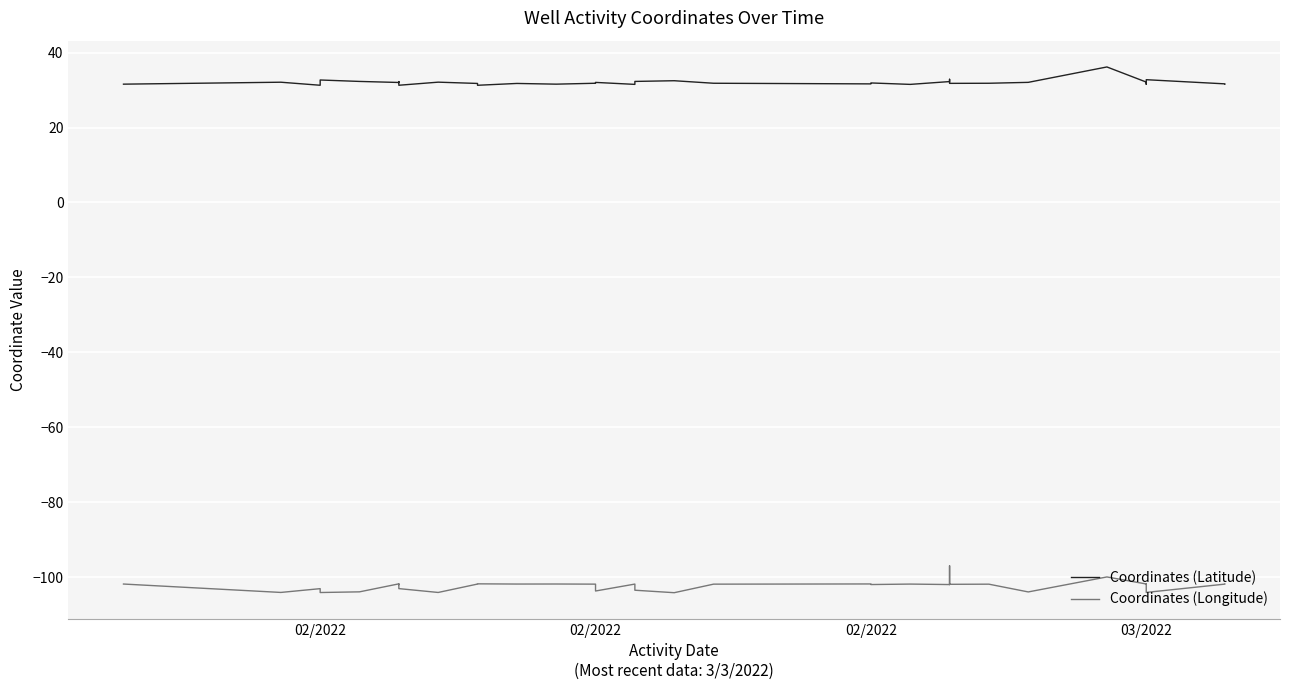

What is the difference between the highest and lowest values at 02/2022?

134.3